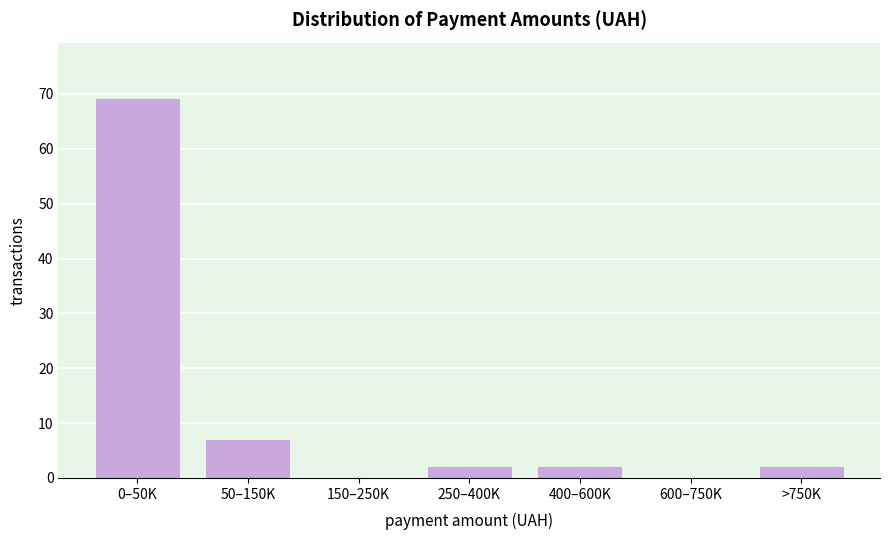

Reading left to right, list all the values displayed in this chart.

0–50K=69	50–150K=7	150–250K=0	250–400K=2	400–600K=2	600–750K=0	>750K=2